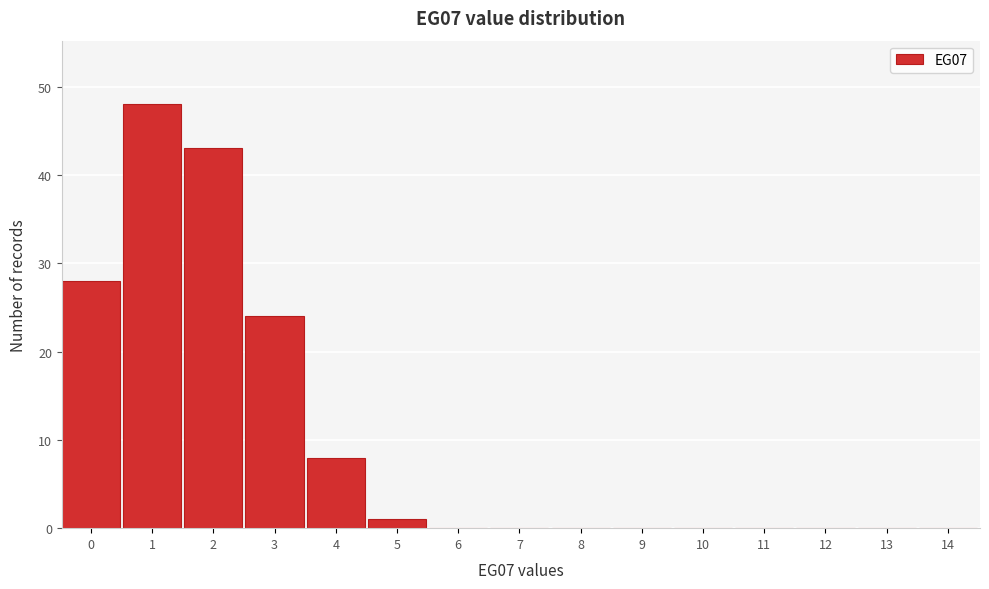

Reading left to right, list all the values displayed in this chart.

0=28	1=48	2=43	3=24	4=8	5=1	6=0	7=0	8=0	9=0	10=0	11=0	12=0	13=0	14=0